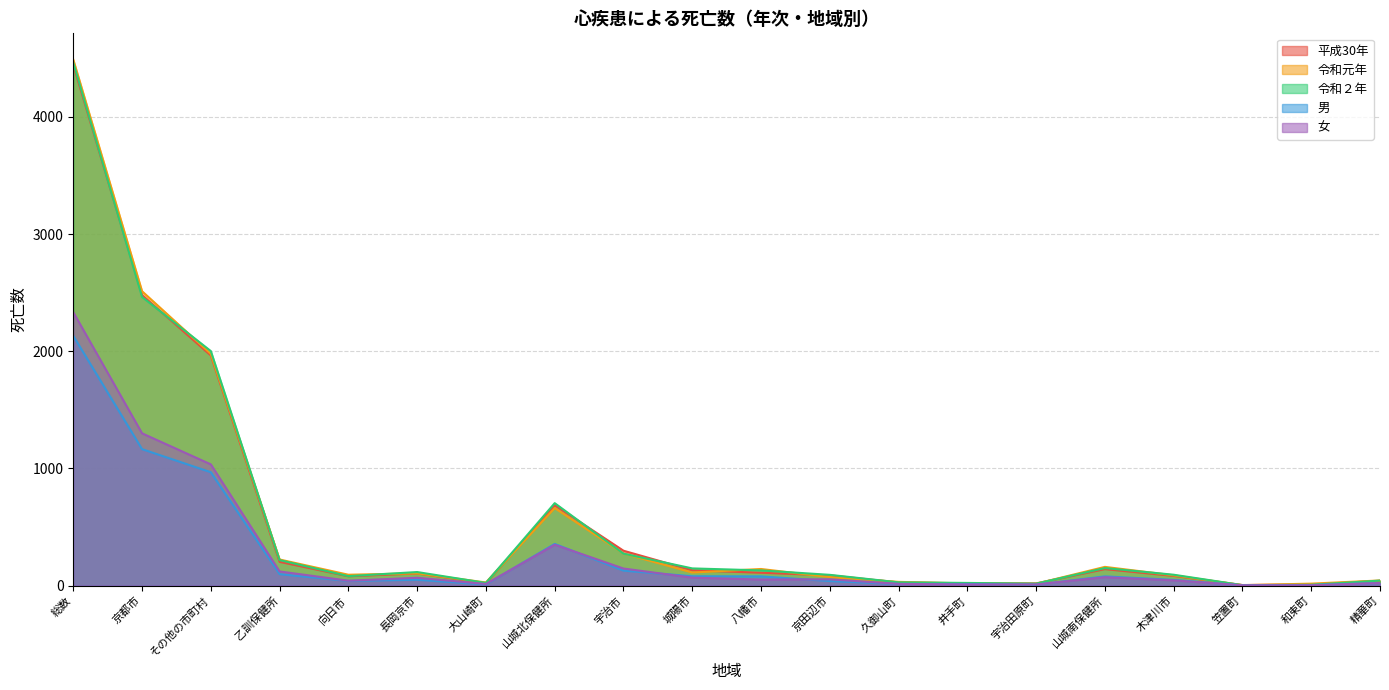

True or false: 男 and 女 cross at least once.

True